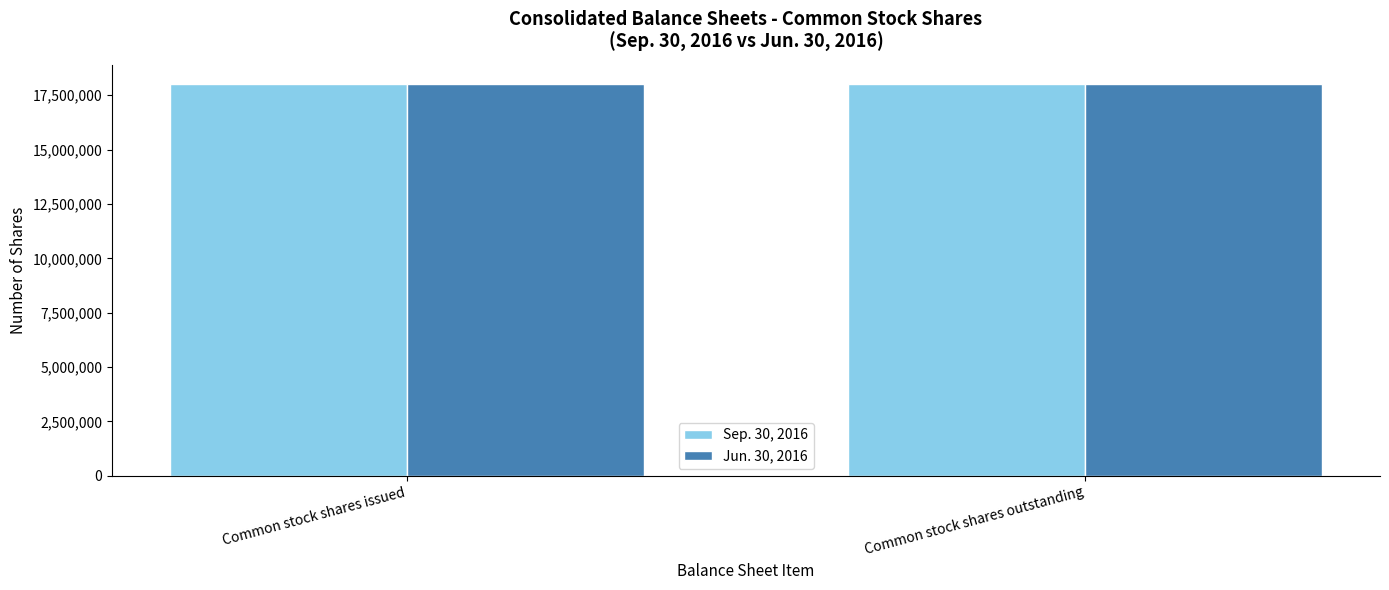

True or false: Jun. 30, 2016 has a value of 17999150 at Common stock shares issued.

True